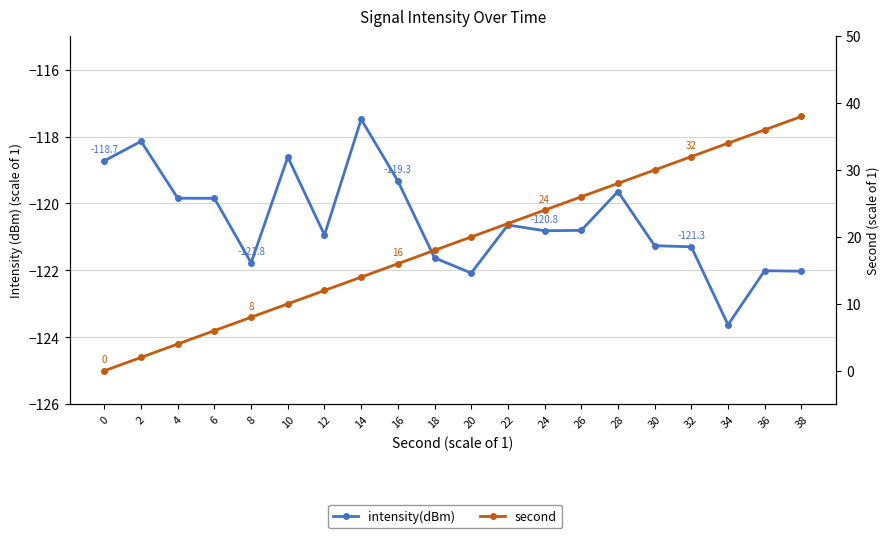

How many categories are shown in the chart?

20